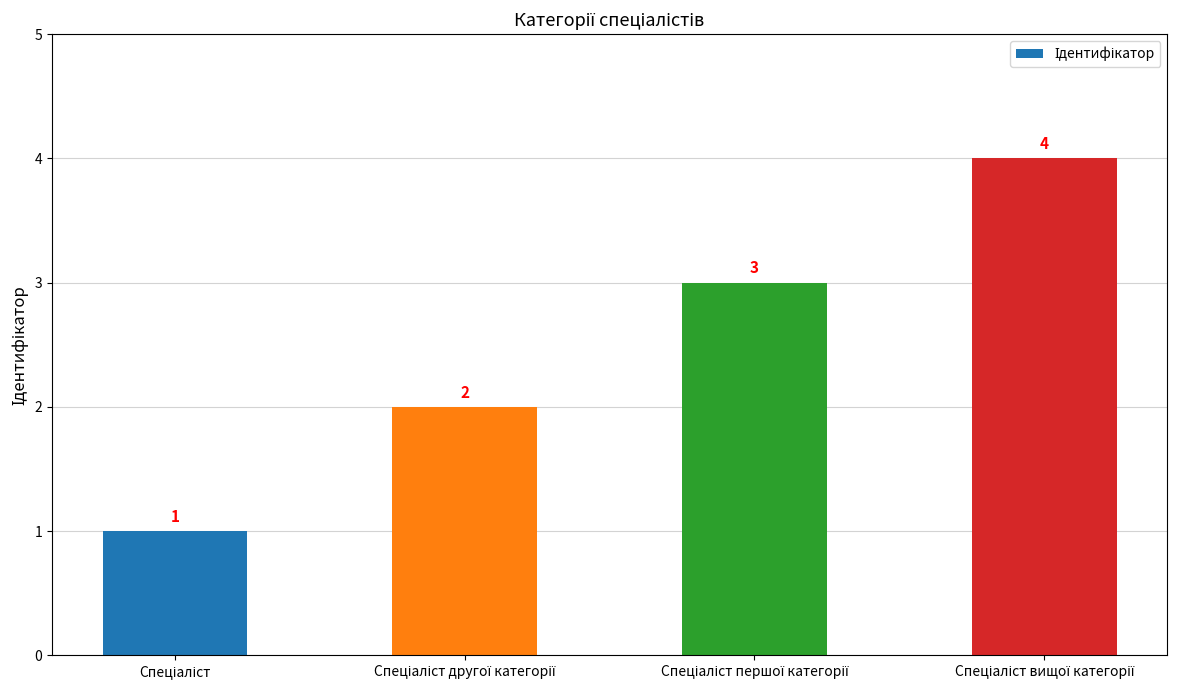

Reading right to left, list all the values displayed in this chart.

4	3	2	1